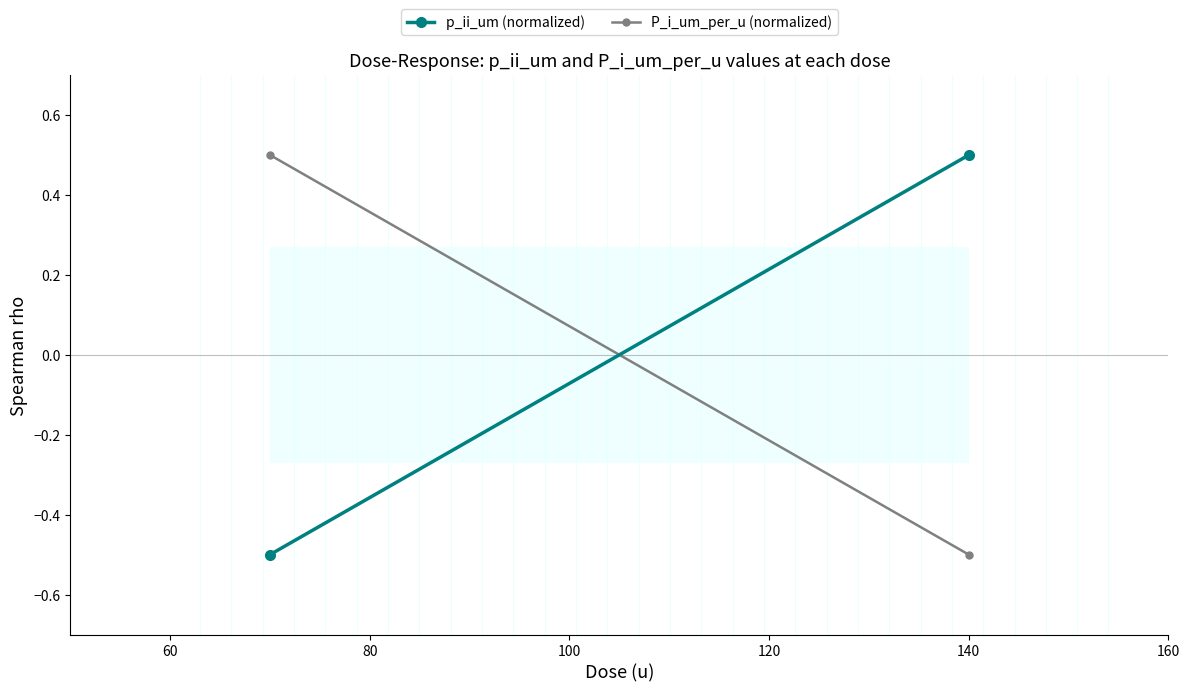

What is the minimum value for P_i_um_per_u (normalized)?

-0.5